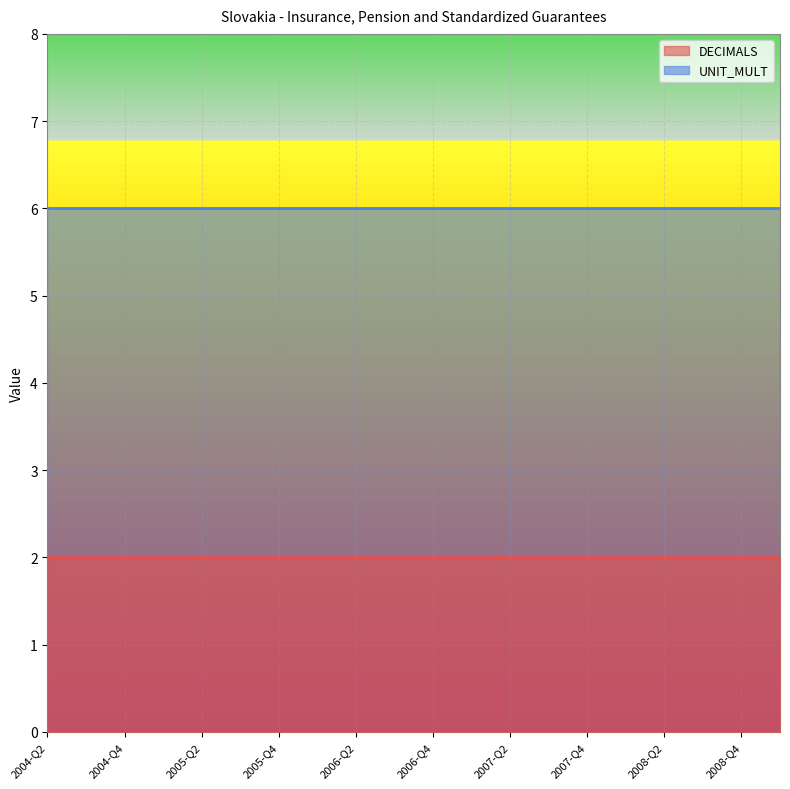

What is the minimum value for DECIMALS?

2